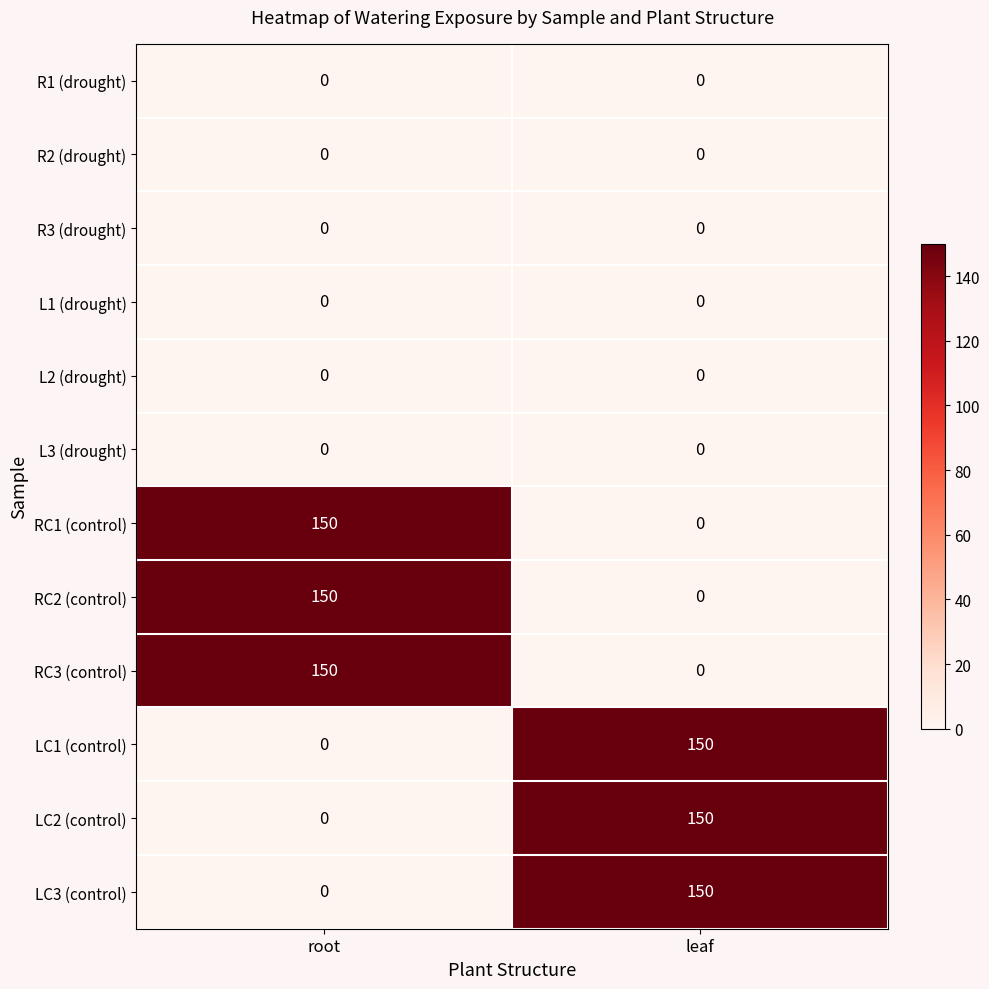

The RC2 (control) series shows 150 at root. True or false?

True